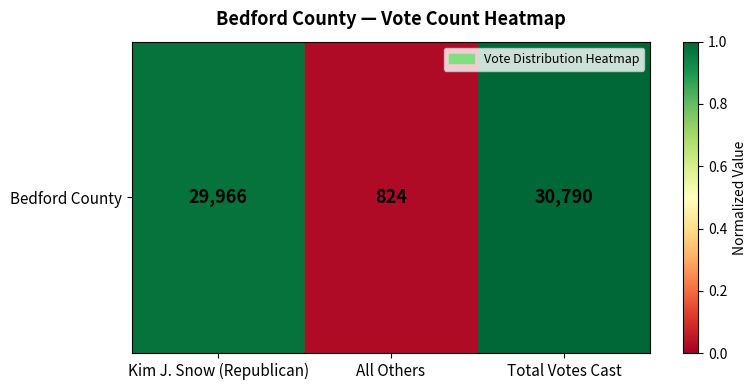

Rank the categories by value from highest to lowest.

Total Votes Cast, Kim J. Snow (Republican), All Others